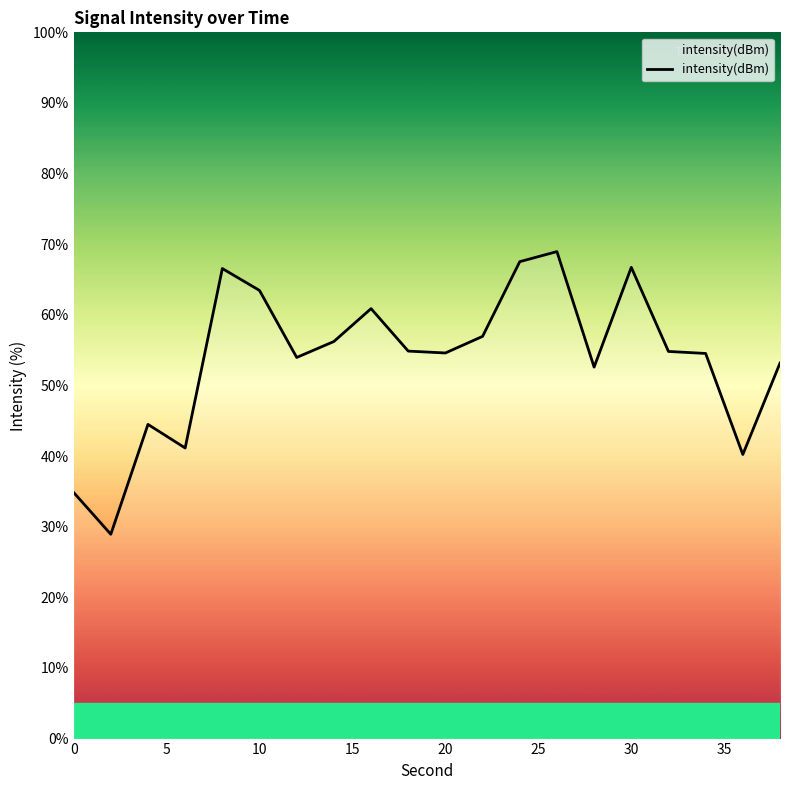

What is the minimum value shown in the chart?

28.9